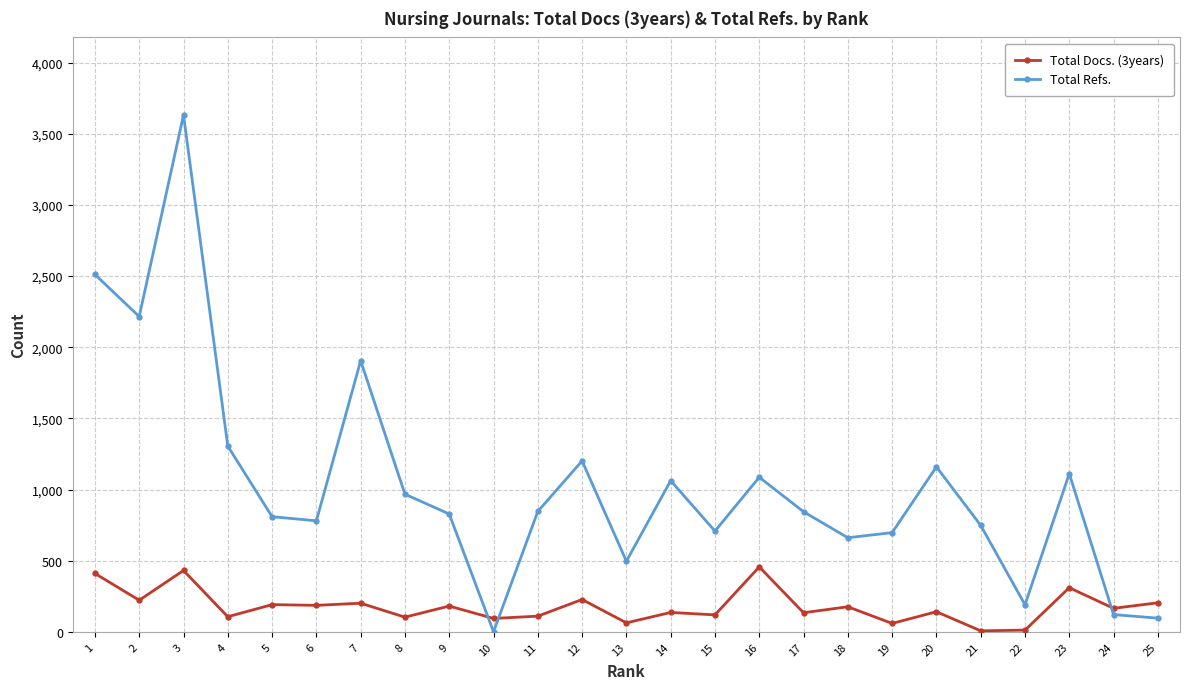

Where is the first local minimum for Total Docs. (3years)?

2